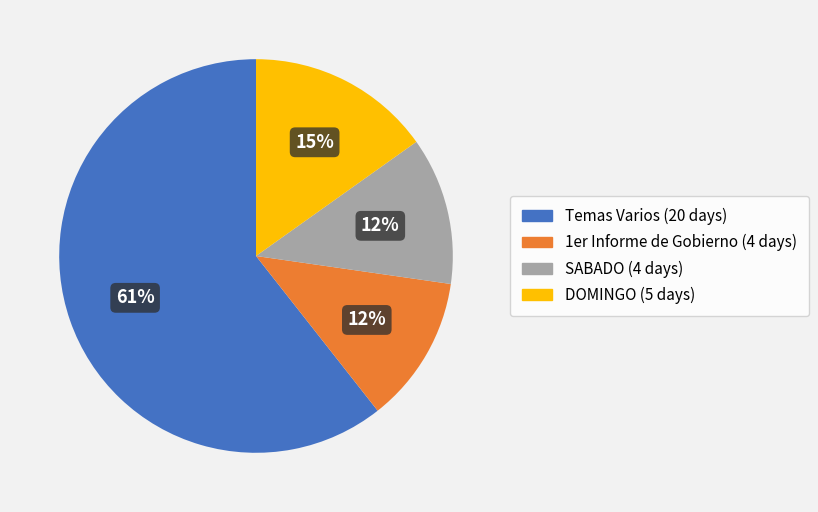

To the nearest percent, what is the average slice percentage?

25%